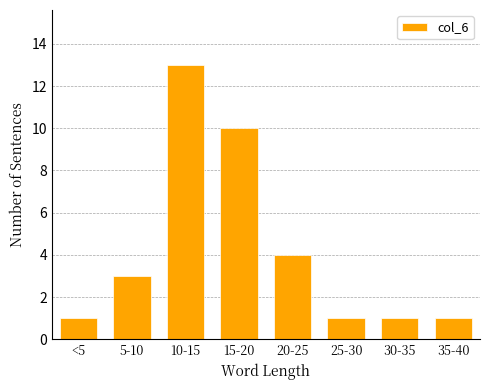

Reading left to right, what are all the values shown in this chart?

1	3	13	10	4	1	1	1